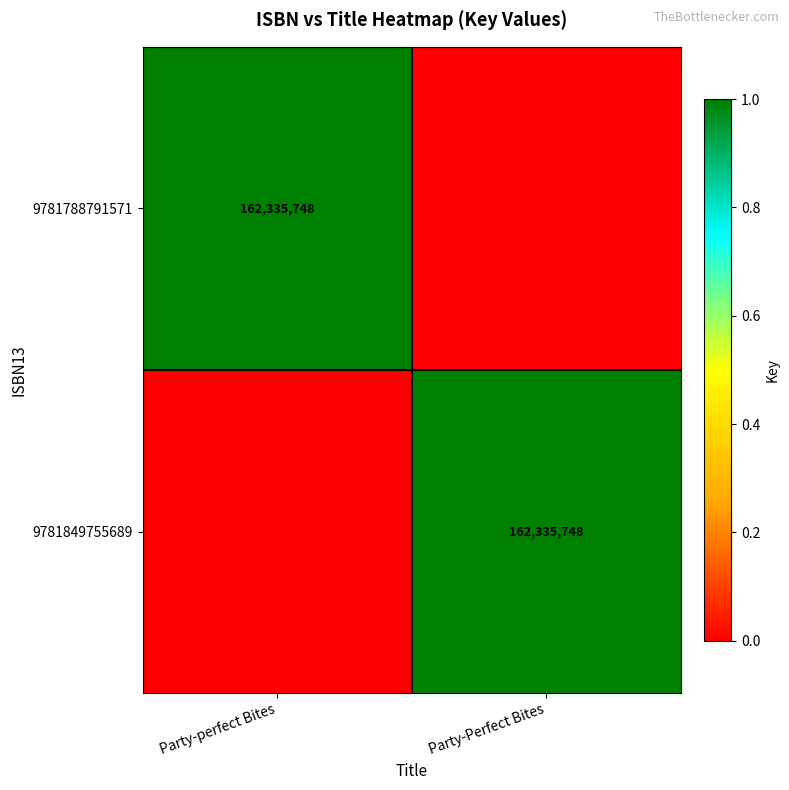

The value of 9781788791571 at Party-perfect Bites is 162335748. True or false?

True